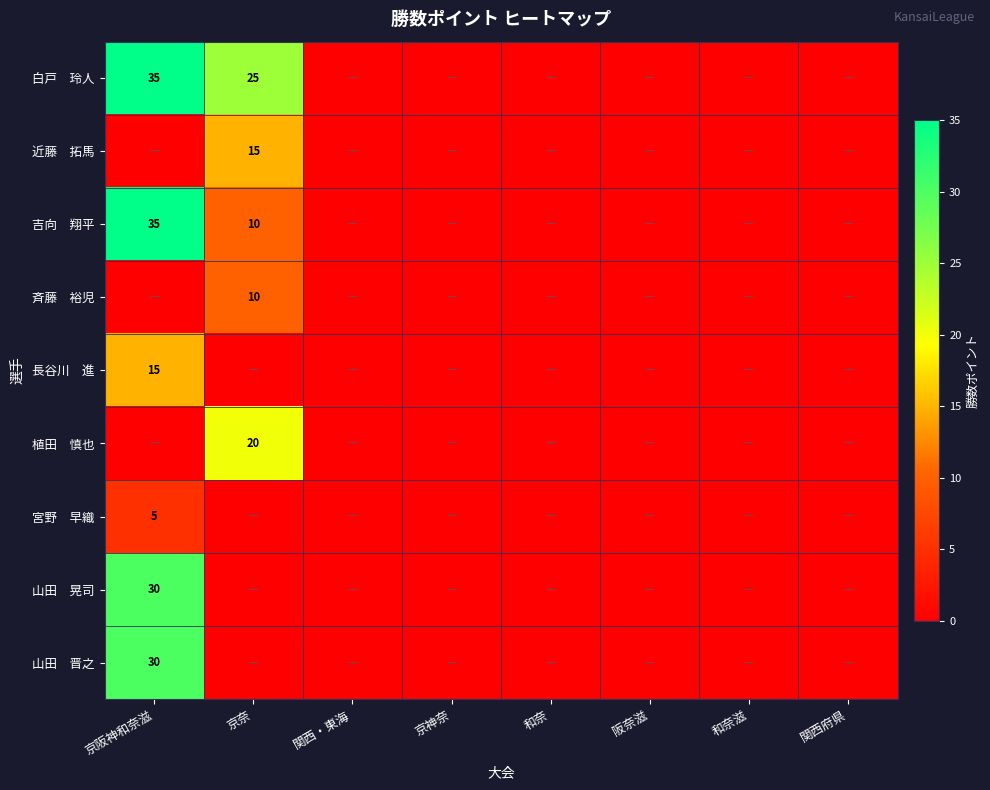

Which has a higher value, 和奈滋 or 京奈?

京奈